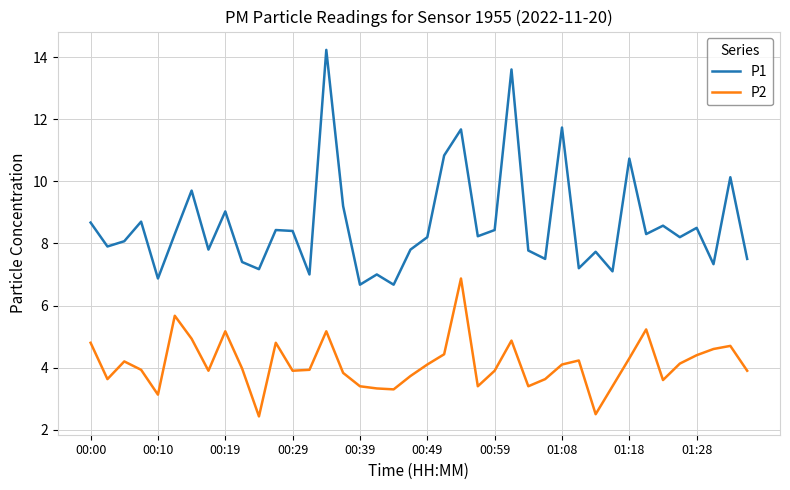

What is the minimum value shown in the chart?

2.4